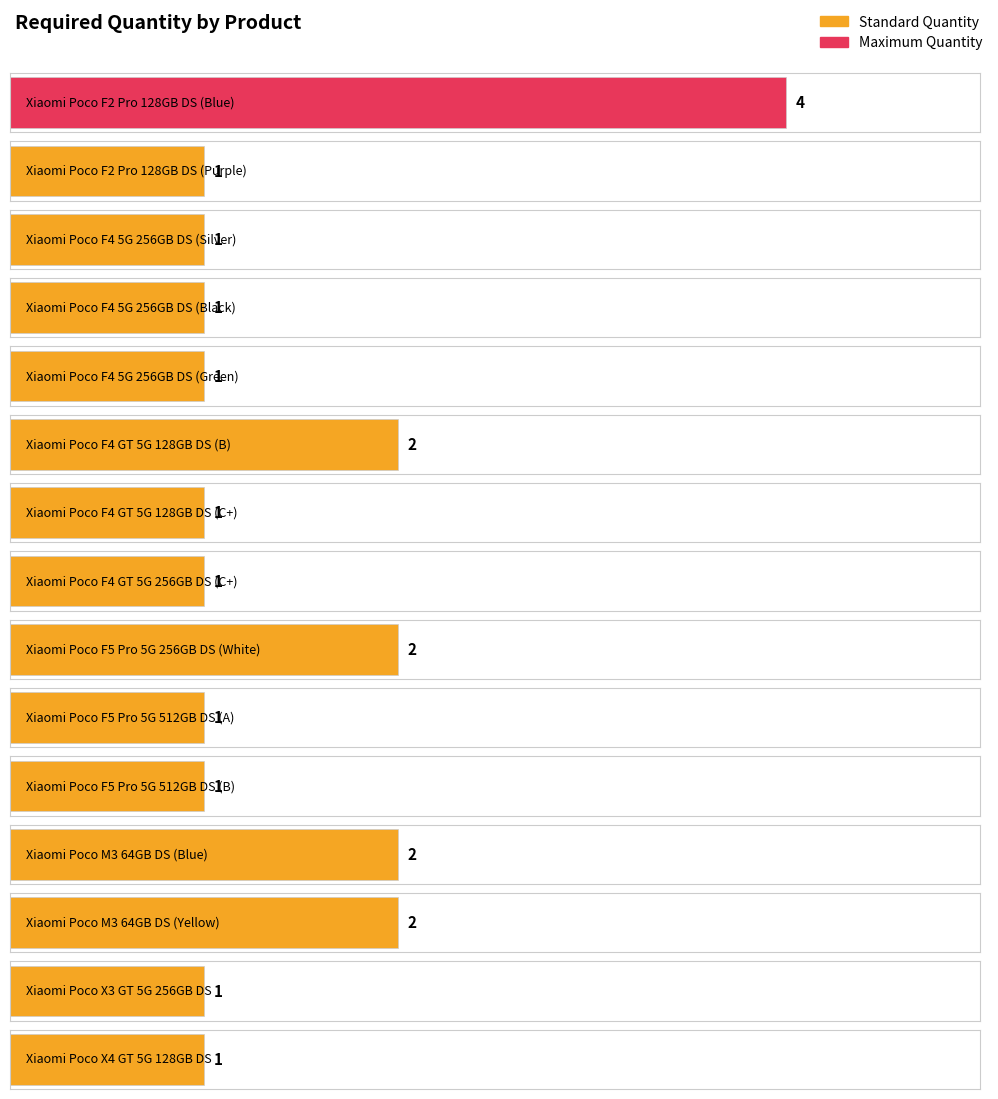

What is the greatest value displayed?

4